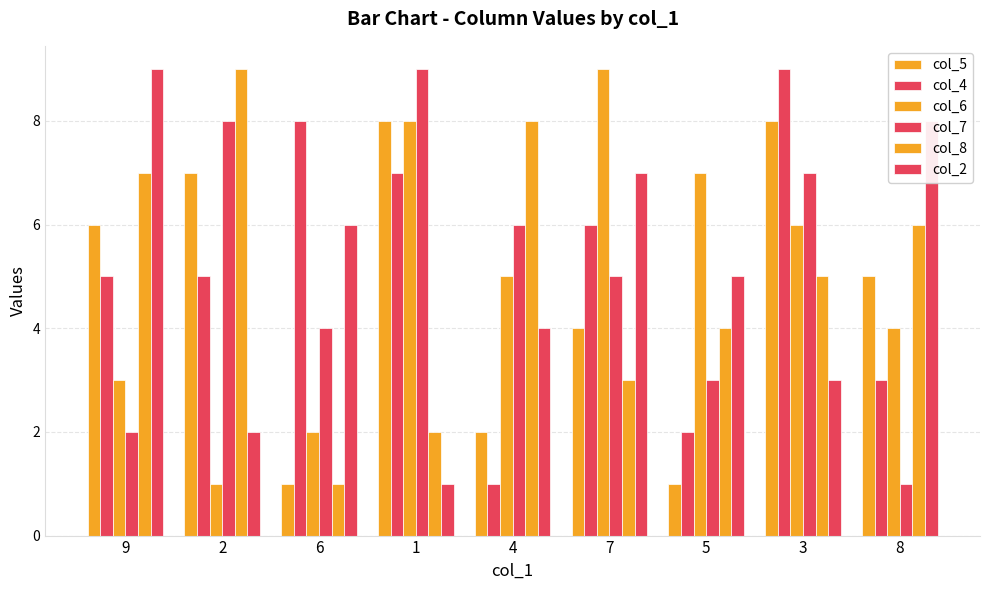

Reading left to right, extract all data points from this chart.

col_5: 9=6	2=7	6=1	1=8	4=2	7=4	5=1	3=8	8=5
col_4: 9=5	2=5	6=8	1=7	4=1	7=6	5=2	3=9	8=3
col_6: 9=3	2=1	6=2	1=8	4=5	7=9	5=7	3=6	8=4
col_7: 9=2	2=8	6=4	1=9	4=6	7=5	5=3	3=7	8=1
col_8: 9=7	2=9	6=1	1=2	4=8	7=3	5=4	3=5	8=6
col_2: 9=9	2=2	6=6	1=1	4=4	7=7	5=5	3=3	8=8